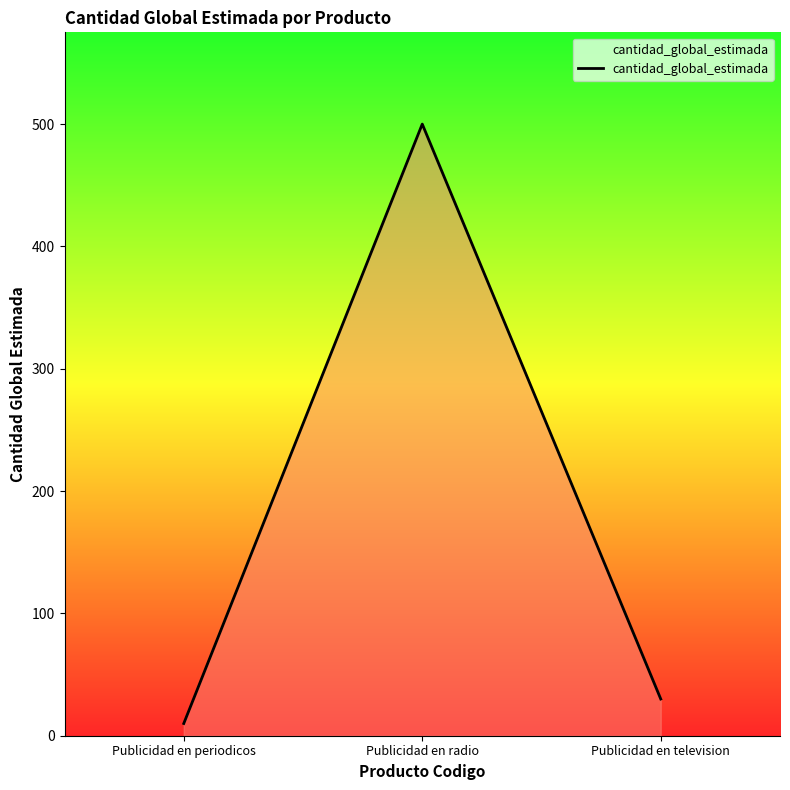

What is the sum of all values?

540